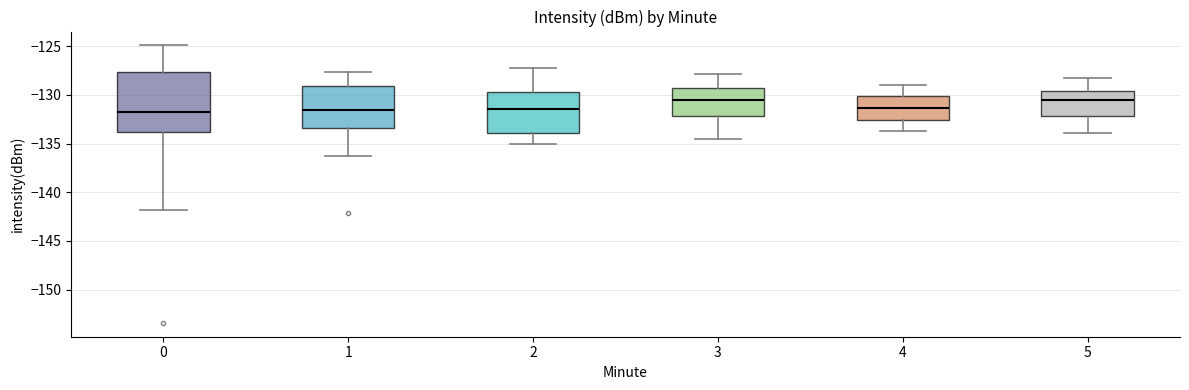

Where is the upper edge of the box at x = 3 on the y-axis? The values are not printed on the chart, so give them approximately, as read against the axis.

-129.5